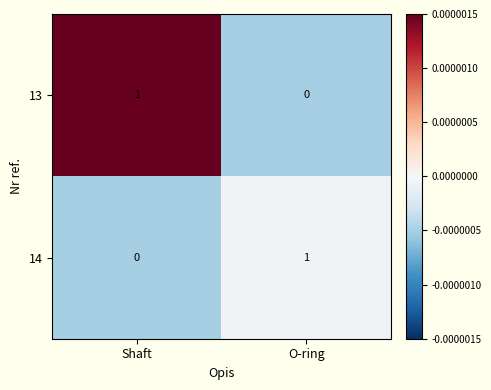

Is the value of 13 at O-ring greater than the value of 14 at O-ring?

No